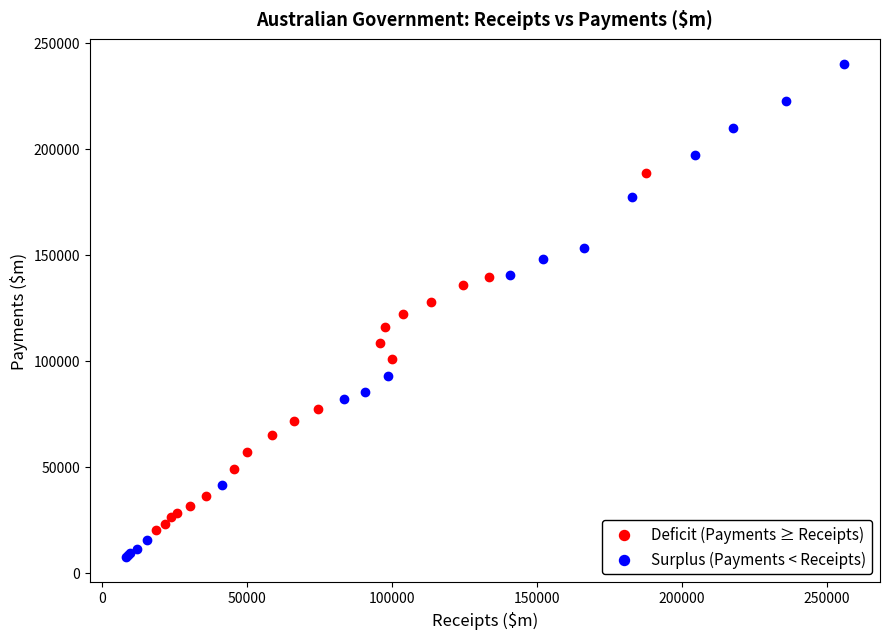

Which series contains the lowest Y value?

Surplus (Payments < Receipts)